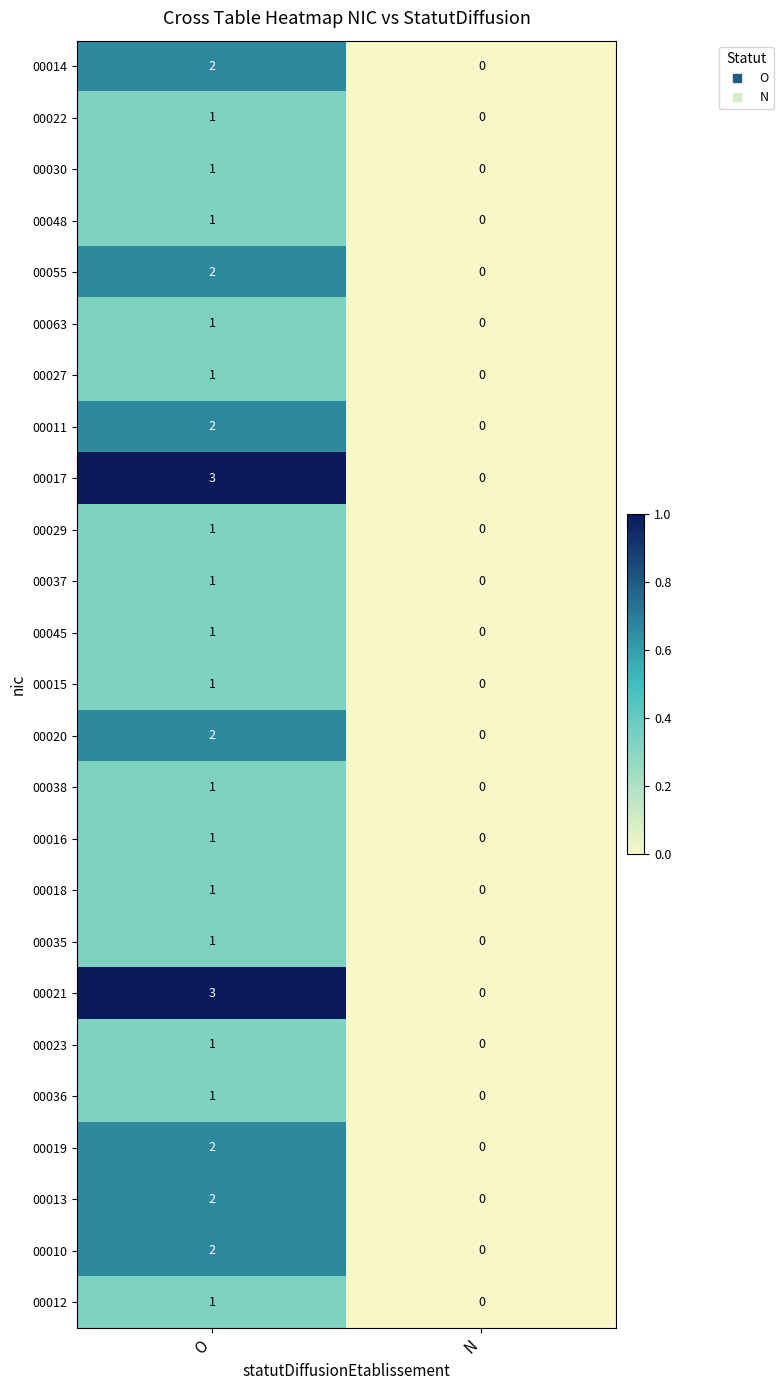

True or false: 00017 has a value of 1 at N.

False